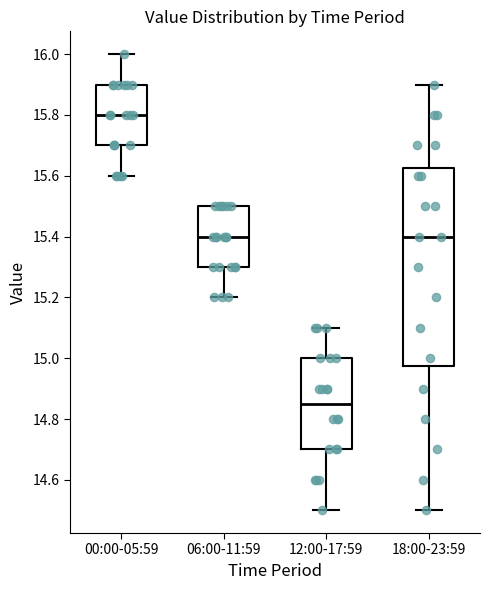

Reading left to right, transcribe this box plot: for each box, give where its median line is, the range the box spans, and where its two whiskers end, as read against the y-axis. The values are not printed on the chart, so give them approximately, as read against the axis.

00:00-05:59: median 15.80, box 15.70 to 15.90, whiskers 15.60 to 16.00
06:00-11:59: median 15.40, box 15.30 to 15.50, whiskers 15.20 to 15.50
12:00-17:59: median 14.86, box 14.70 to 15.00, whiskers 14.50 to 15.10
18:00-23:59: median 15.40, box 14.98 to 15.62, whiskers 14.50 to 15.90